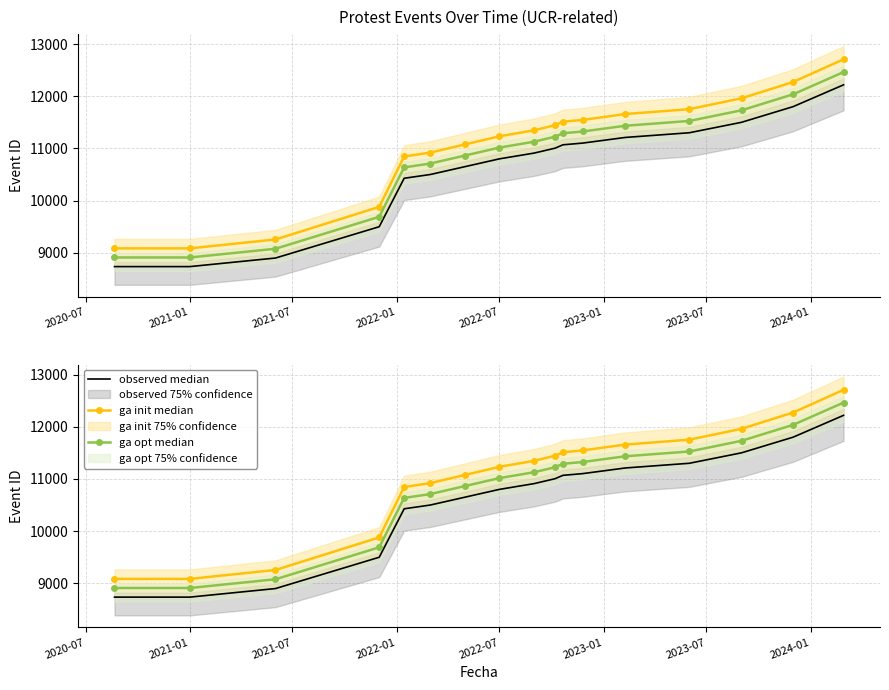

How many data points in ga init median are less than 11346?

8